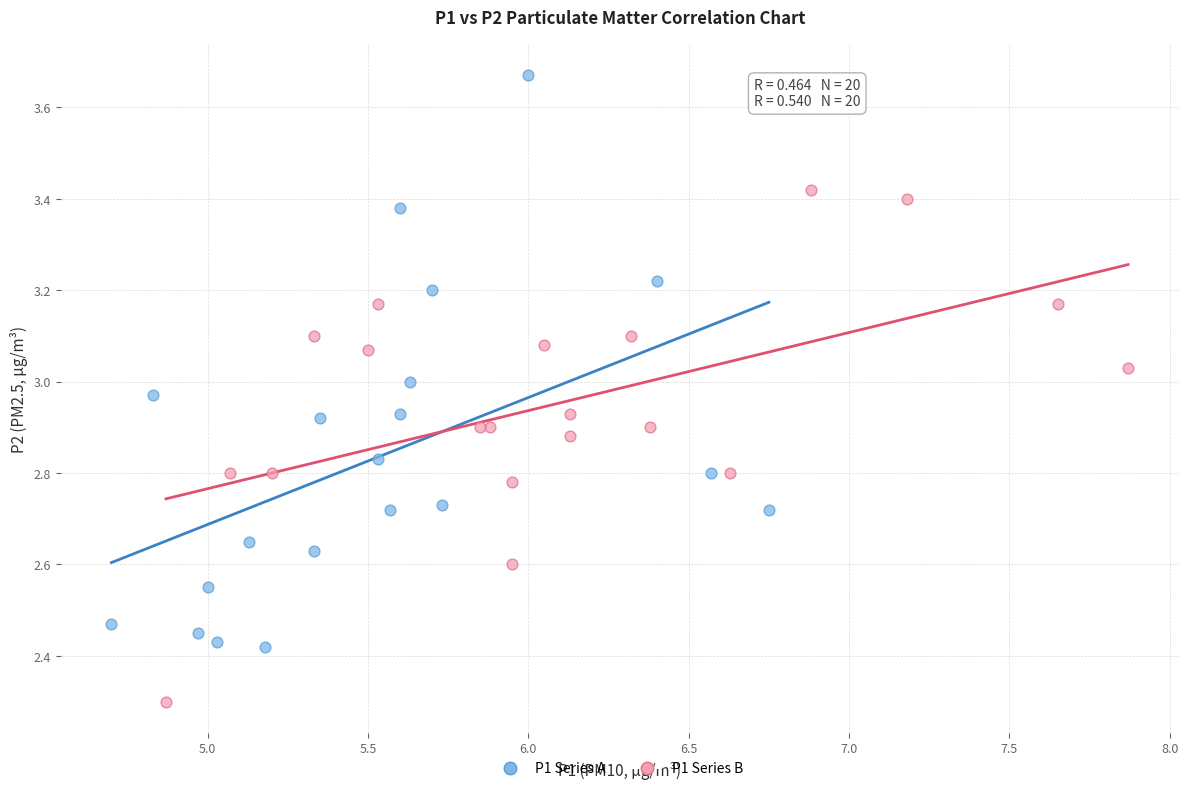

Which series has the widest spread of Y values?

P1 Series A